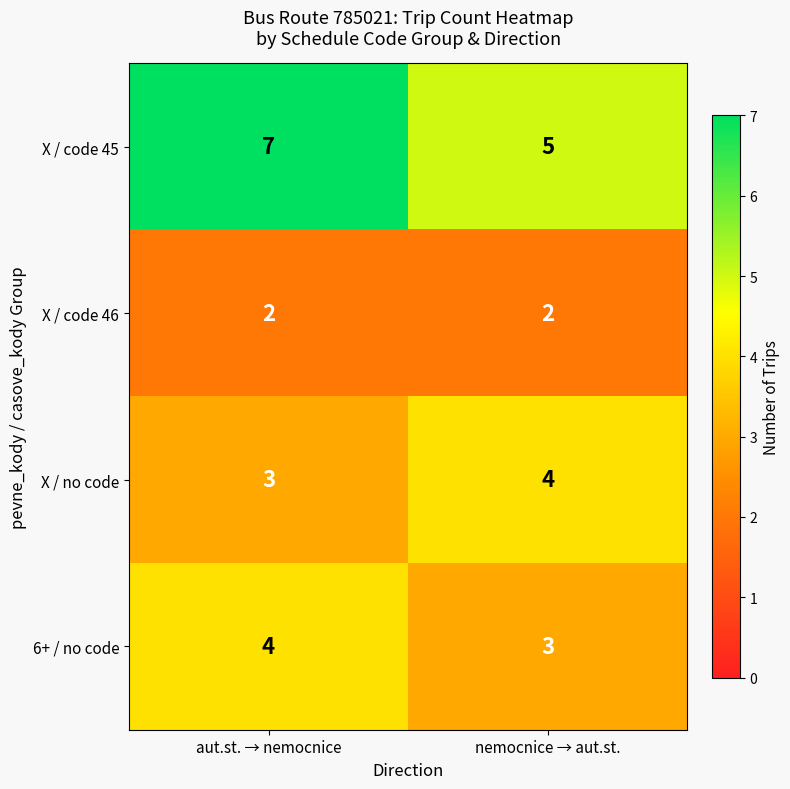

What is the total value across all series at aut.st. → nemocnice?

16